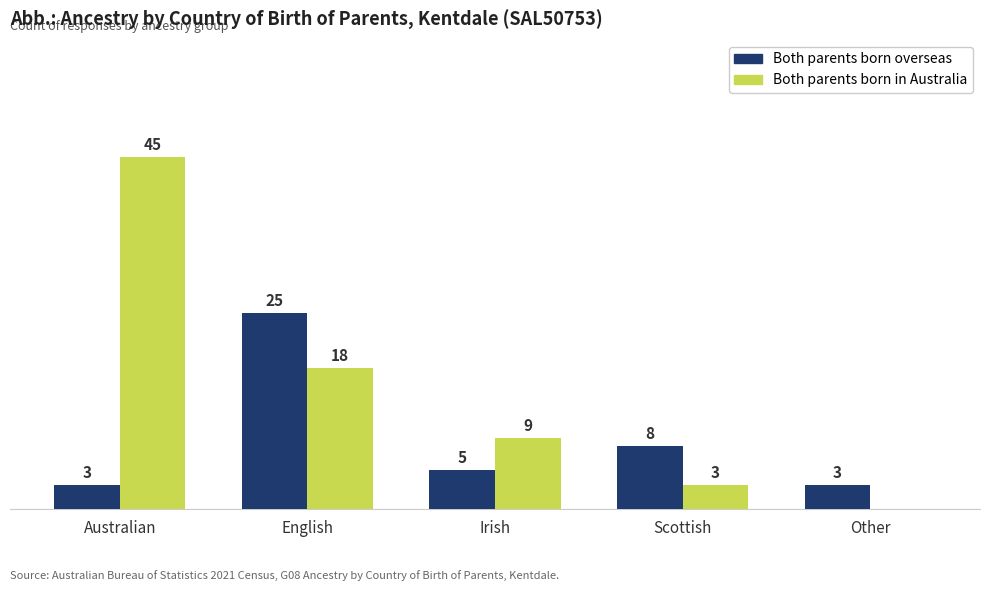

Which category has the highest value in the Both parents born overseas series?

English